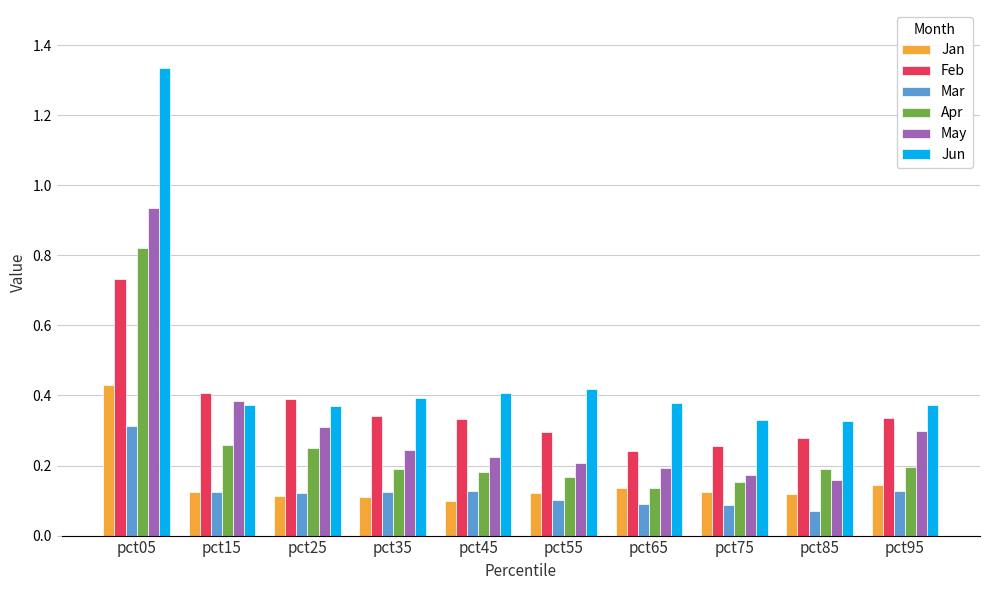

List the series in order of their peak value, highest first.

Jun, May, Apr, Feb, Jan, Mar